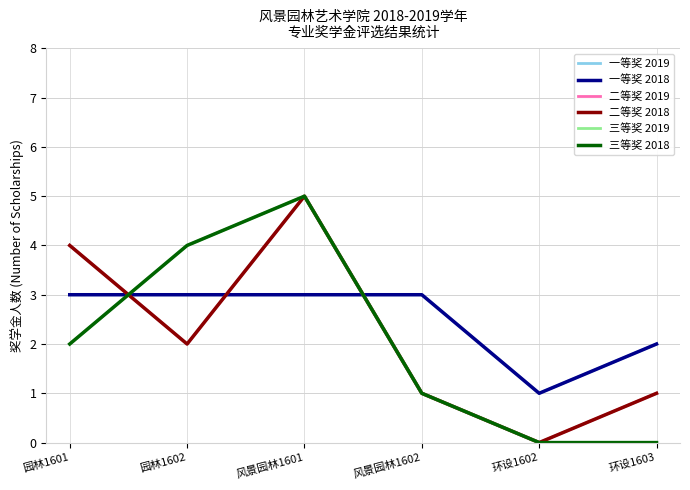

Is this an area chart (filled region under the line)?

No